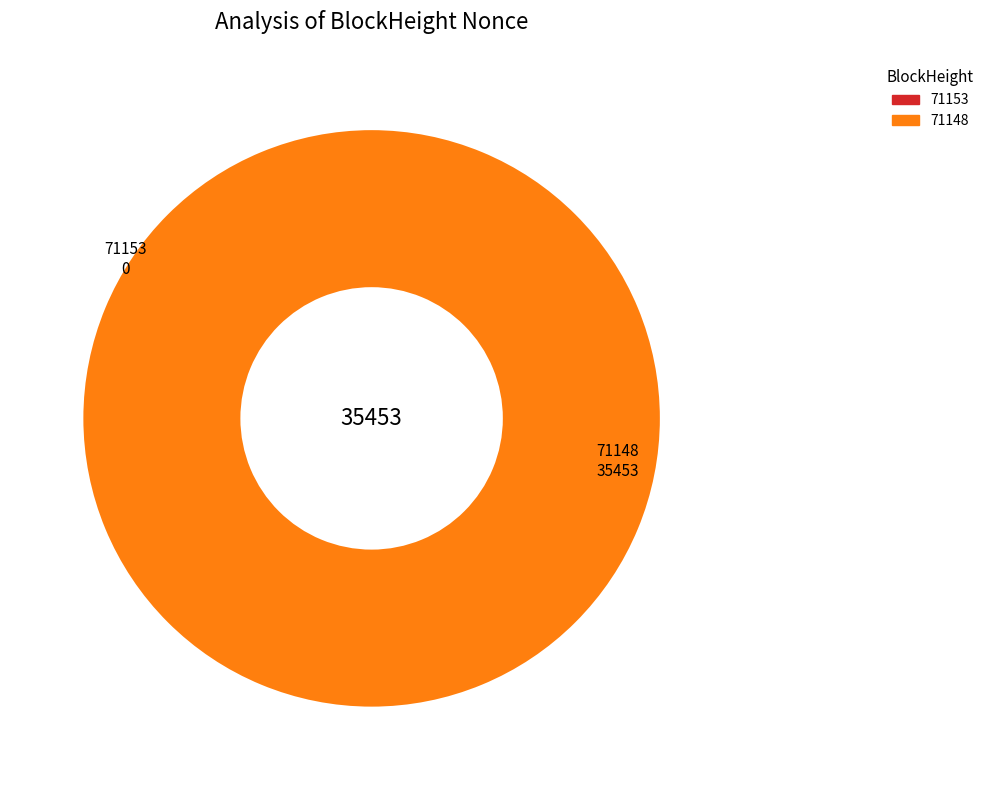

Is it true that 71153 is 1% of the pie?

False